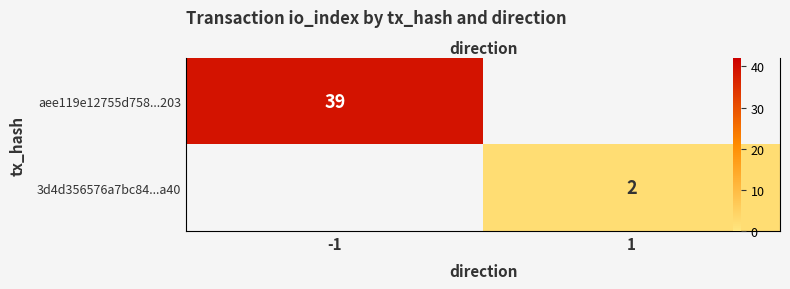

Which category has the highest value across all series?

-1